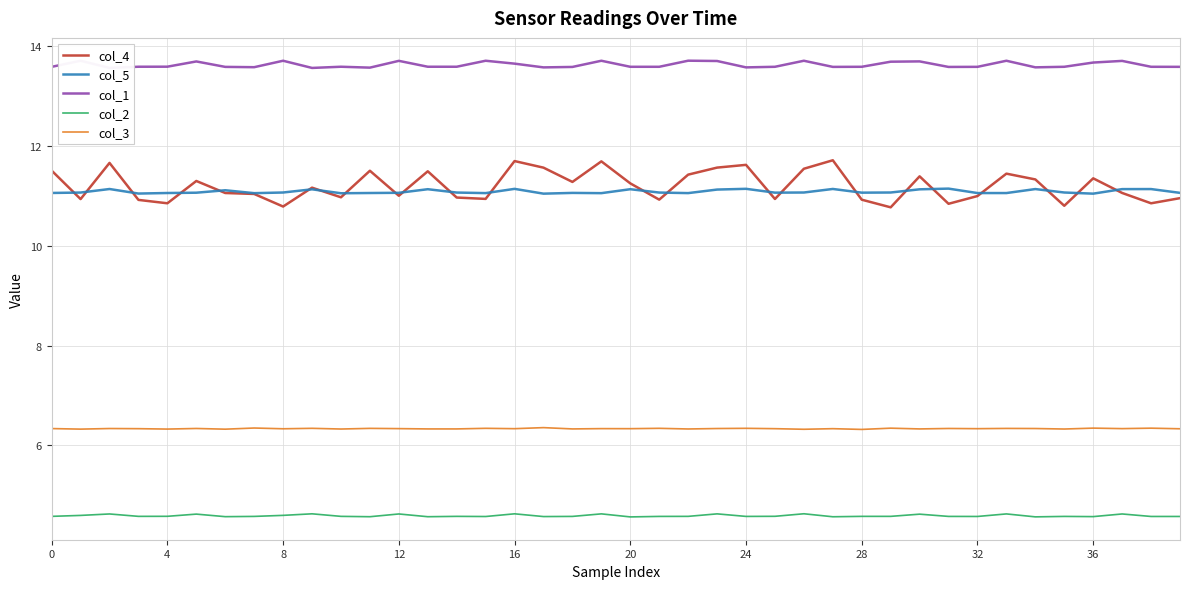

At how many categories does at least one series exceed 11?

40